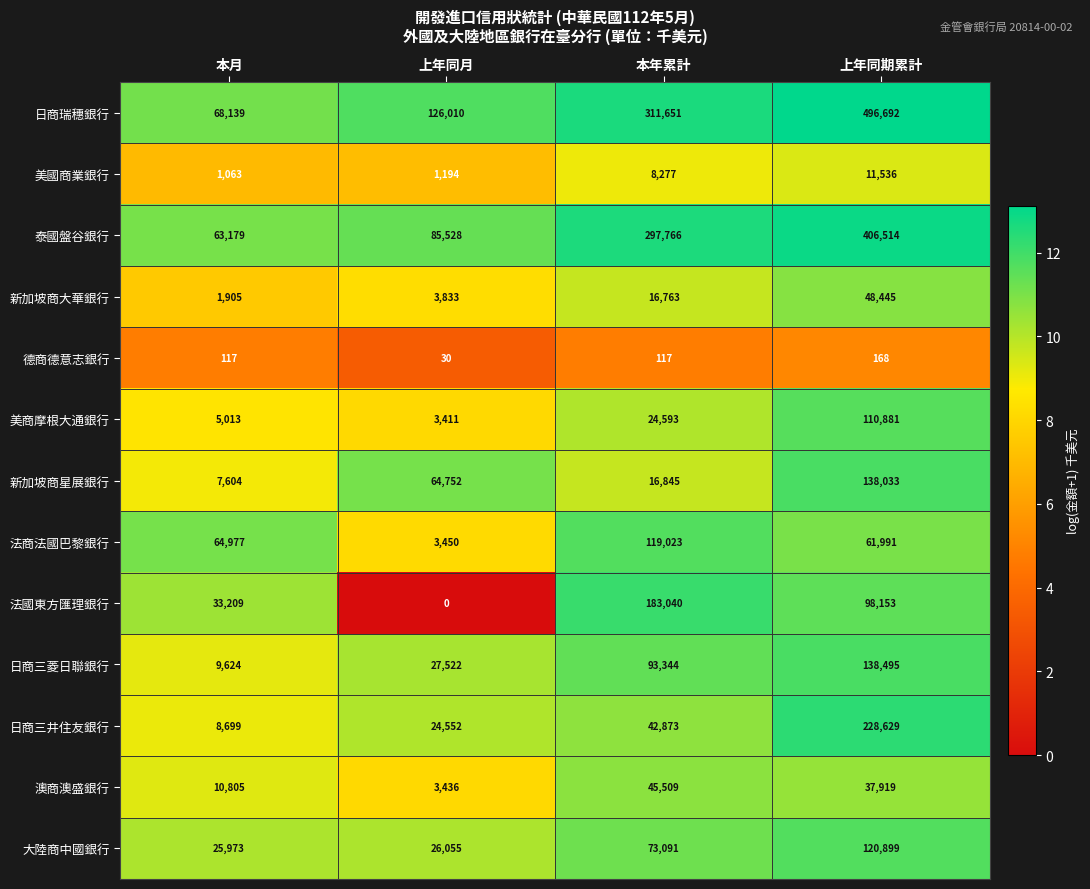

Between 上年同月 and 上年同期累計, which series saw the biggest shift?

日商瑞穗銀行